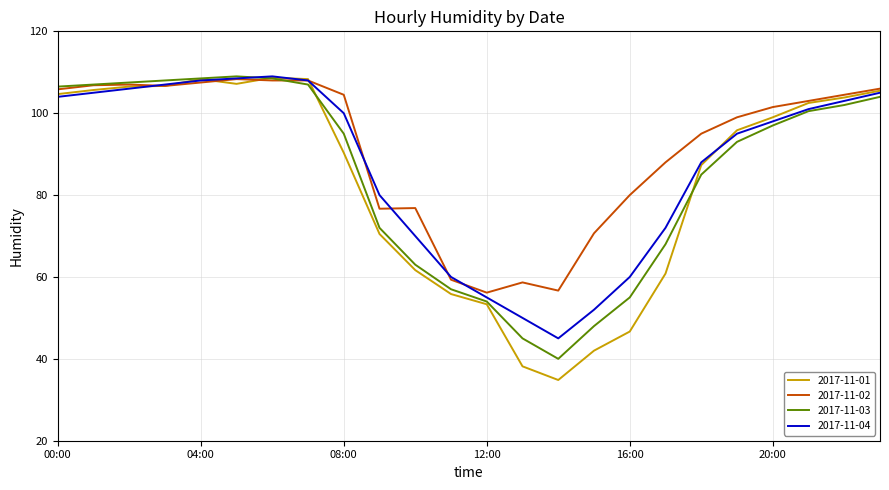

Which series has the largest total across all categories?

2017-11-02